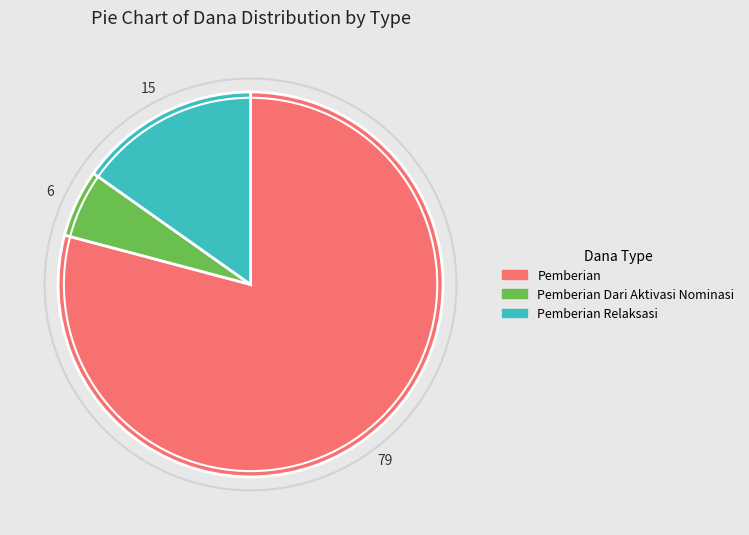

Does any single category account for the majority?

Yes